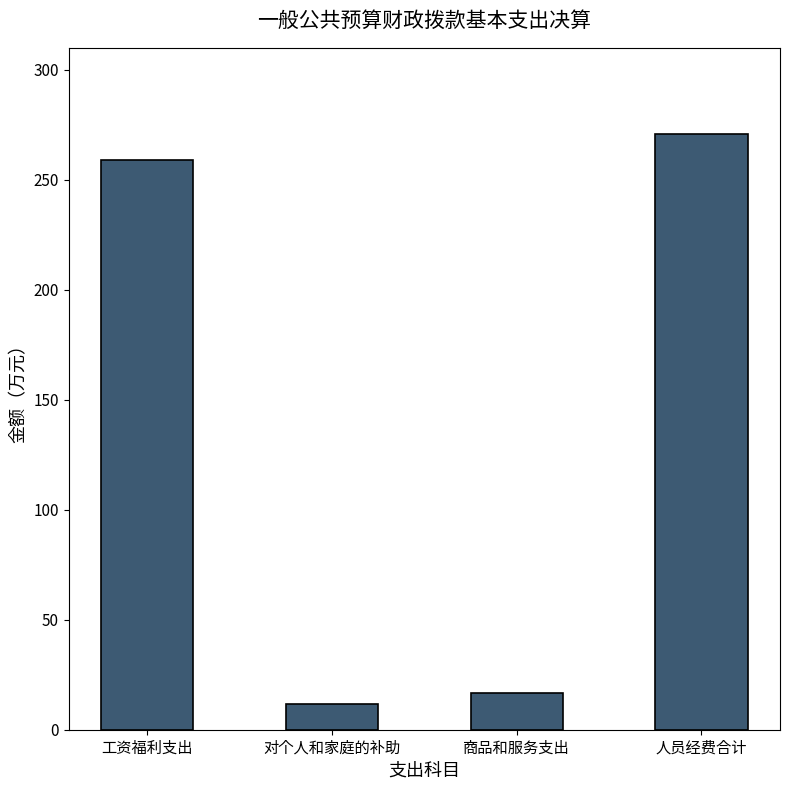

What is the greatest value displayed?

270.8